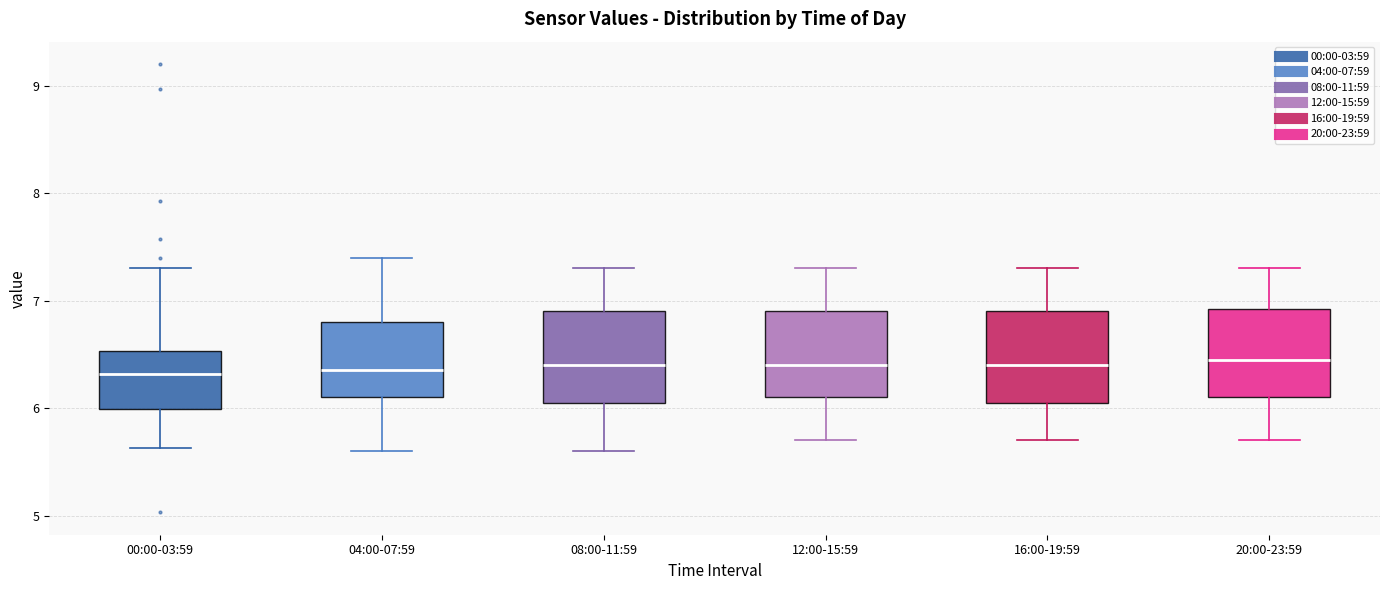

Where does the upper whisker of the box for 00:00-03:59 end on the y-axis? The values are not printed on the chart, so give them approximately, as read against the axis.

7.3